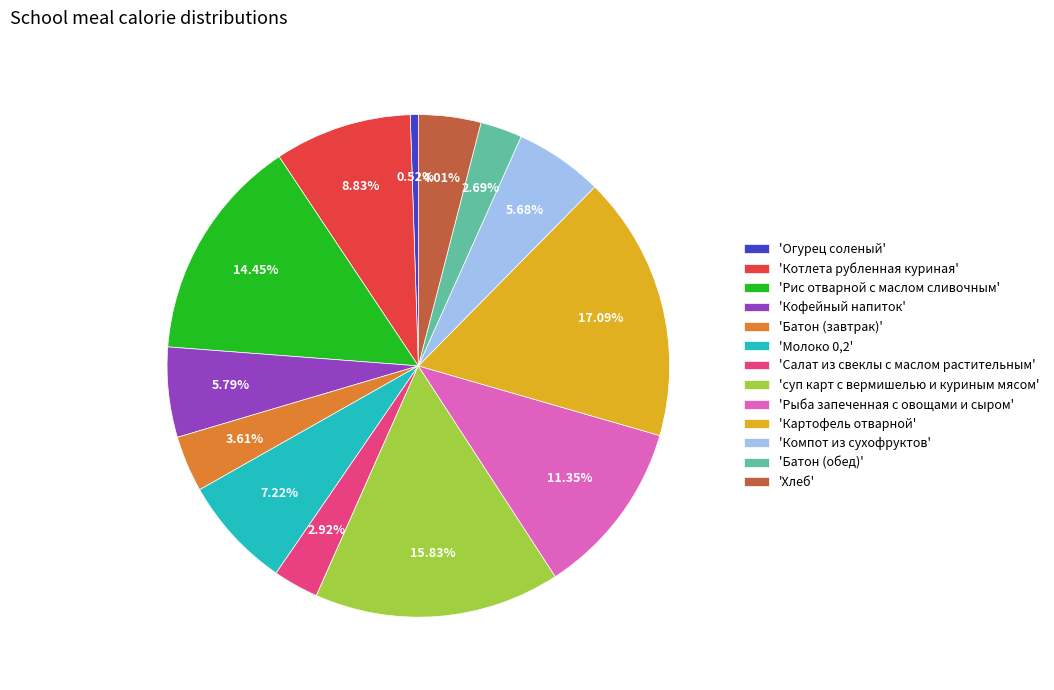

What is the largest slice in the pie chart?

'Картофель отварной'